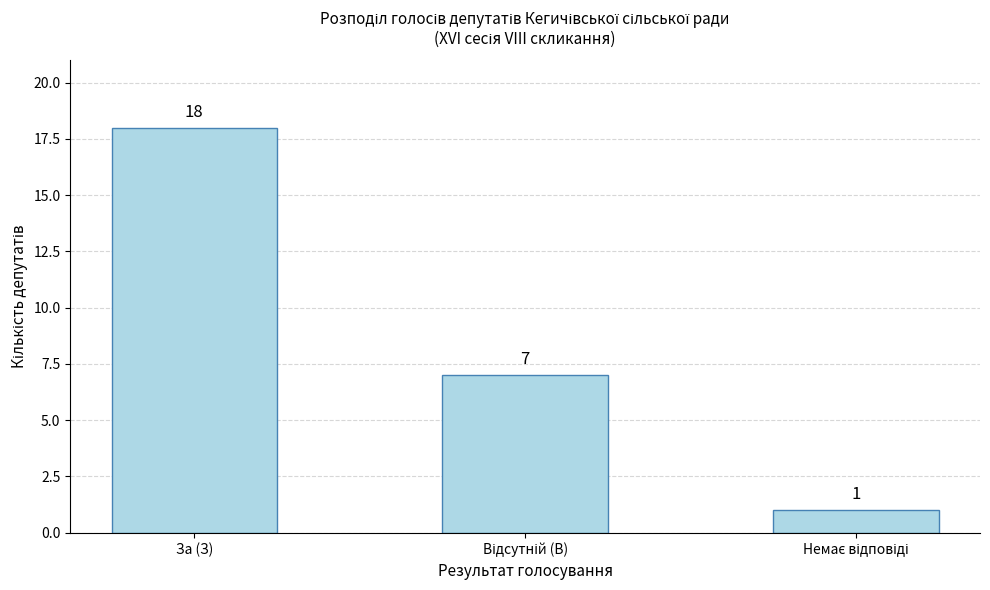

Reading left to right, transcribe all the data shown in this chart.

18	7	1